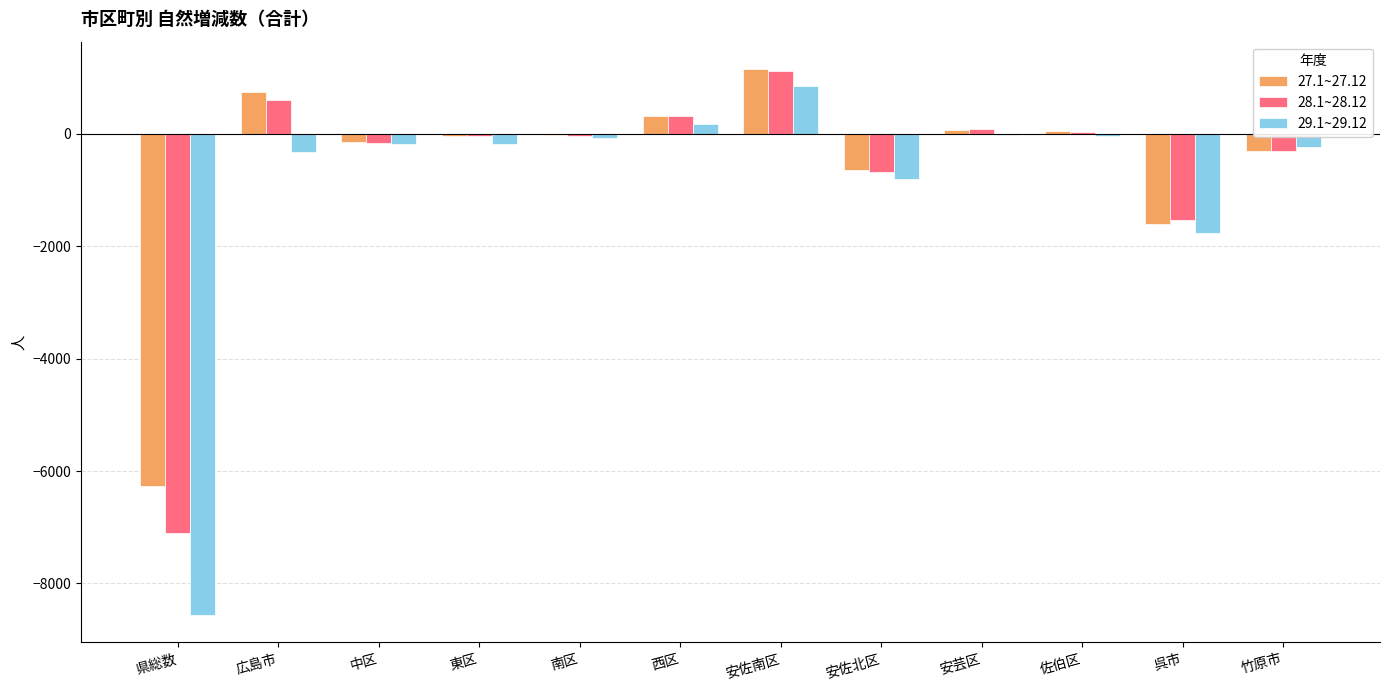

How many distinct data groups are displayed?

3